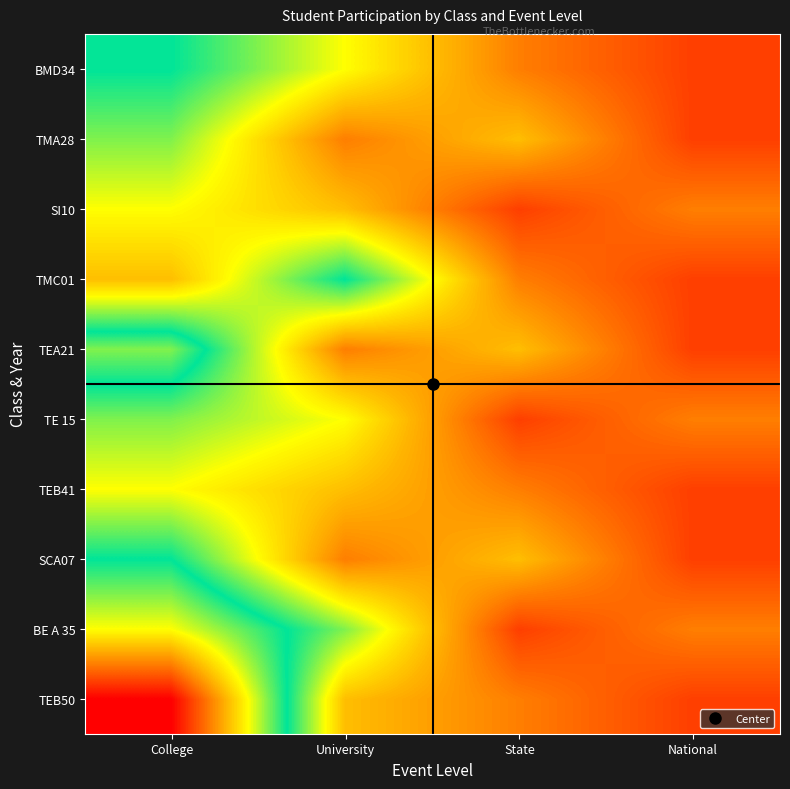

Between University and College, which is larger?

College